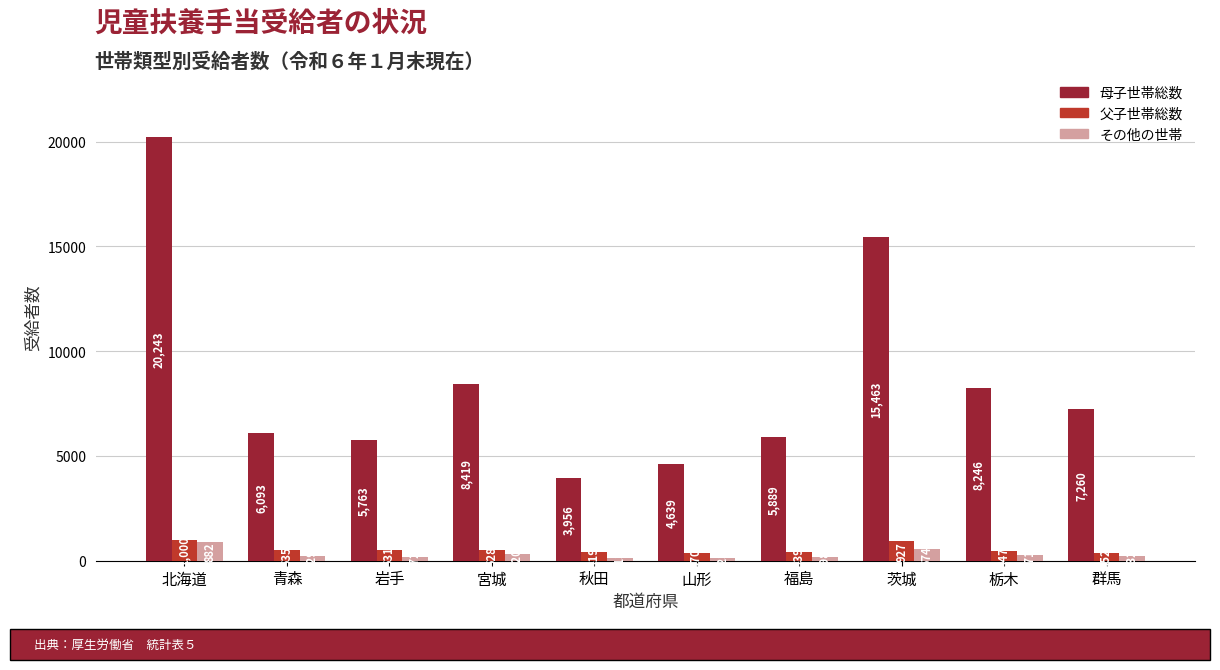

Which category has the highest value across all series?

北海道